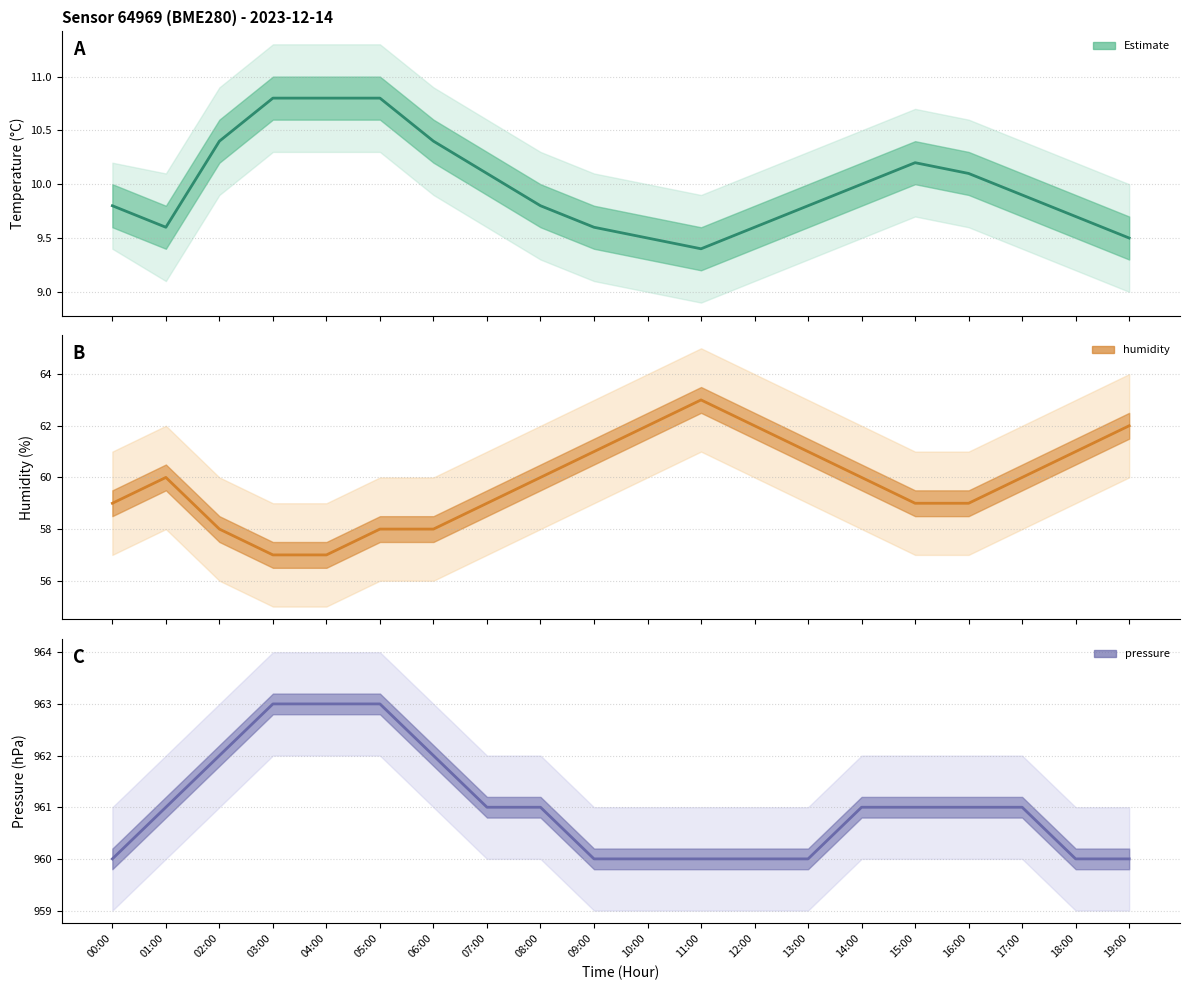

At which category does temperature reach its first local peak?

15:00